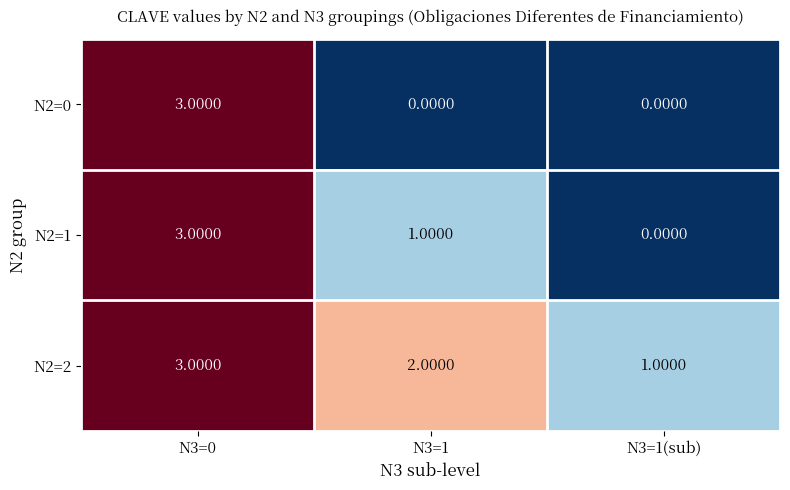

What is the total value across all series at N3=1?

3